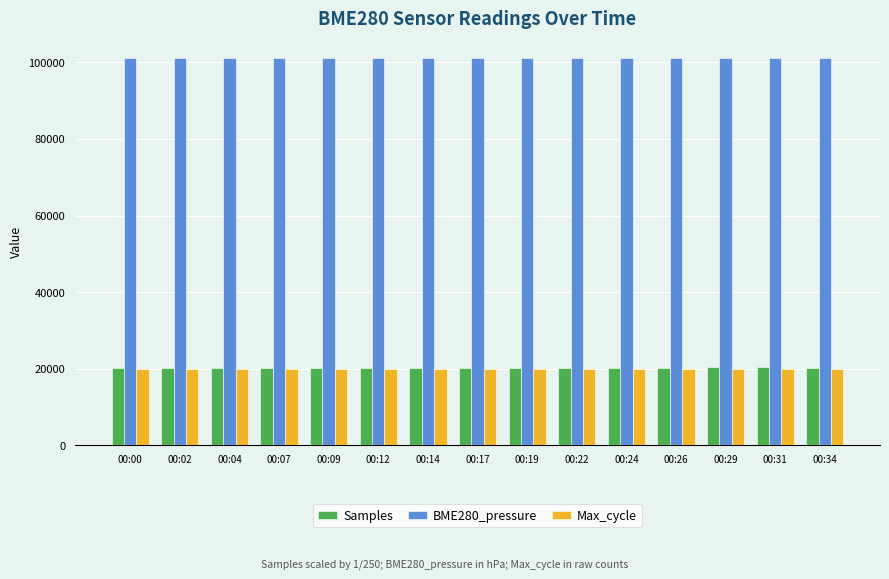

The Samples series shows 20299.2 at 00:29. True or false?

True